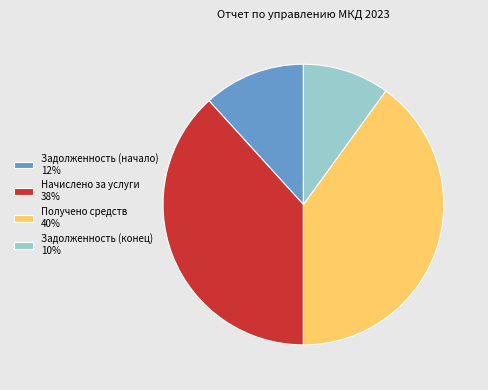

The Задолженность (конец) slice represents 4% of the pie. True or false?

False